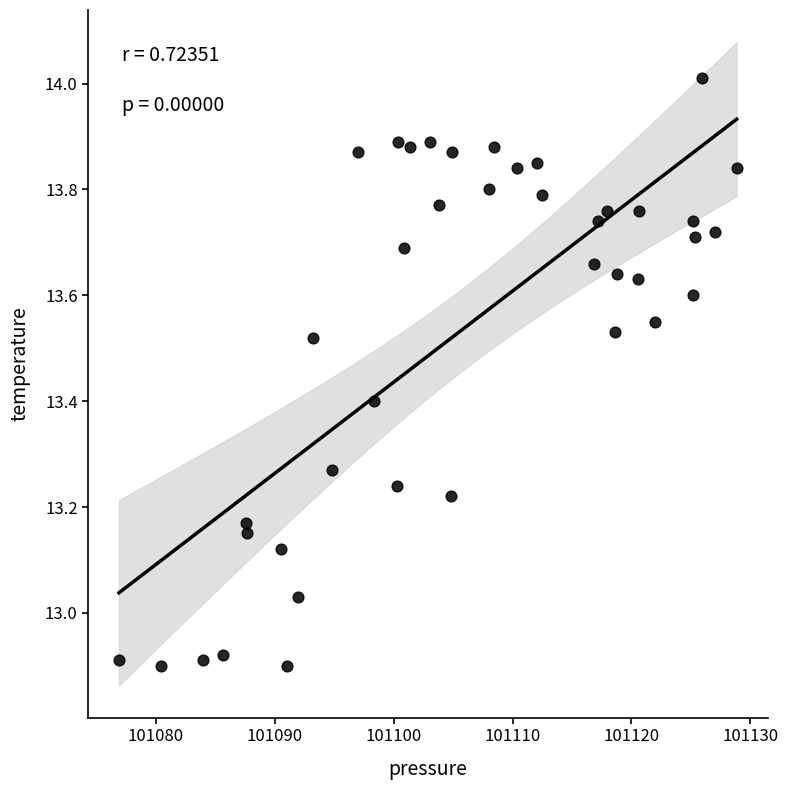

What is the range of Y values (max minus min)?

1.1